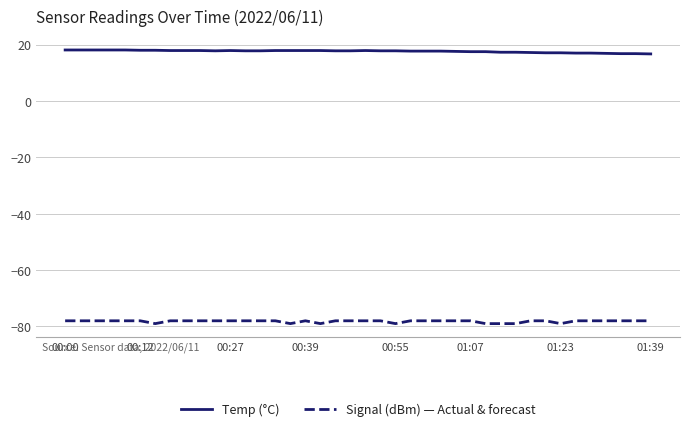

What is the maximum value for Temp (°C)?

18.1